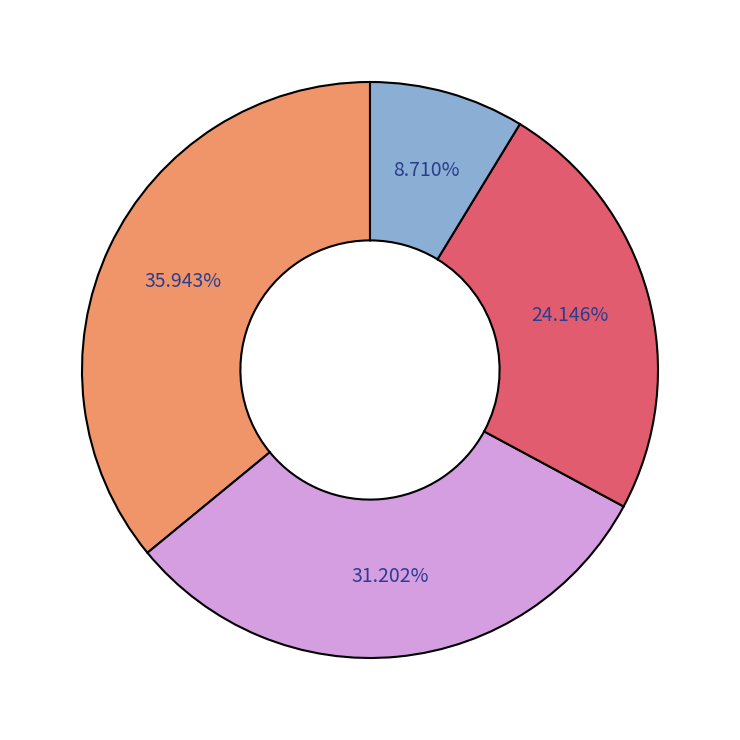

Is there a majority slice in this chart?

No